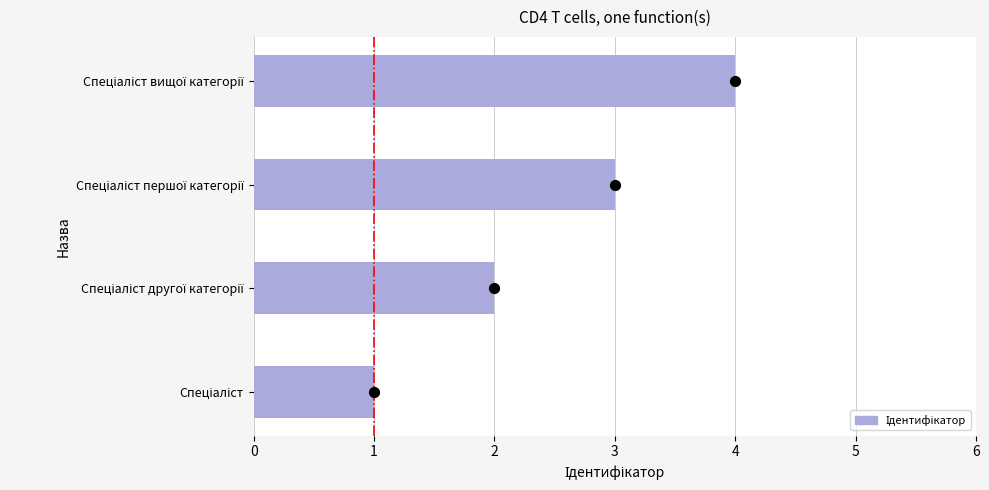

Between Спеціаліст другої категорії and Спеціаліст вищої категорії, which is larger?

Спеціаліст вищої категорії